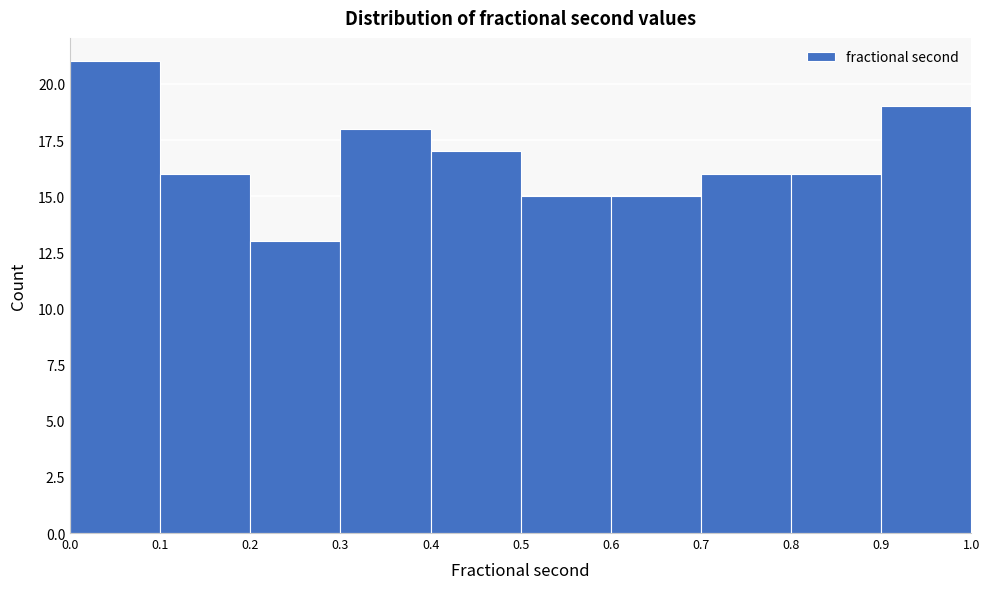

Which range on the x-axis has the tallest bar?

0.0 to 0.1